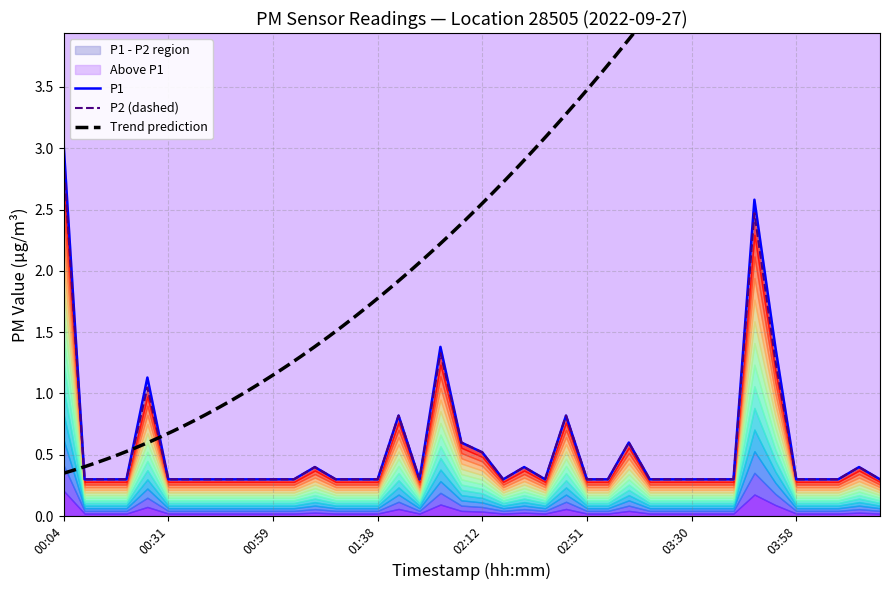

What value does the P1 series have at 03:08?

0.3